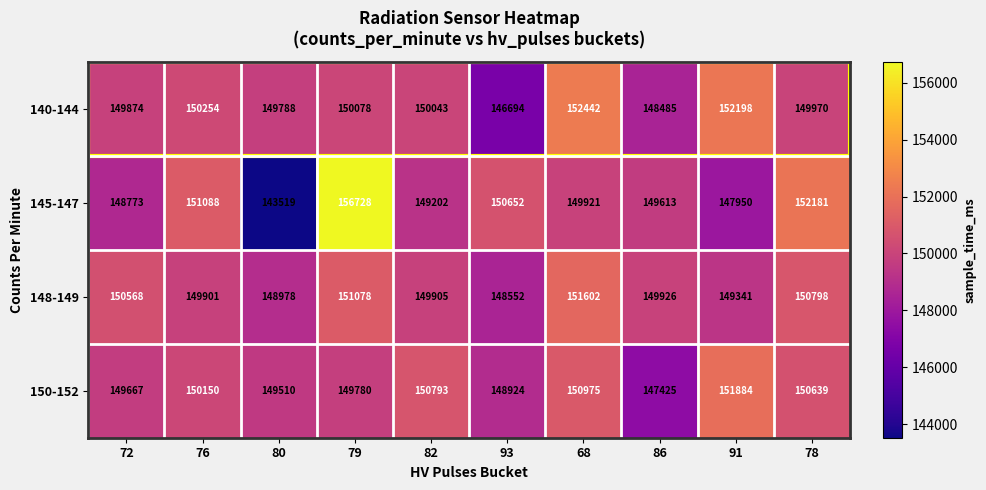

Which series changed the most between 68 and 78?

140-144